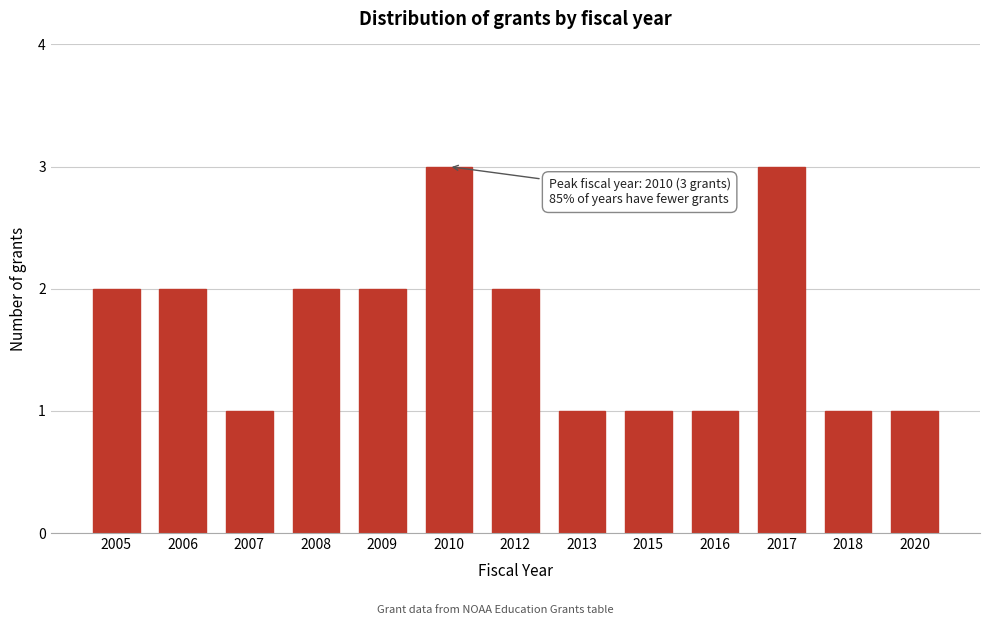

Reading right to left, transcribe all the data shown in this chart.

2020=1	2018=1	2017=3	2016=1	2015=1	2013=1	2012=2	2010=3	2009=2	2008=2	2007=1	2006=2	2005=2